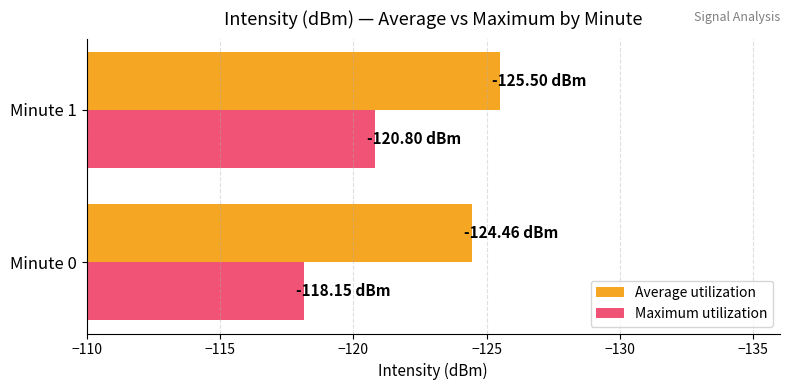

Which series has the largest total across all categories?

Maximum utilization